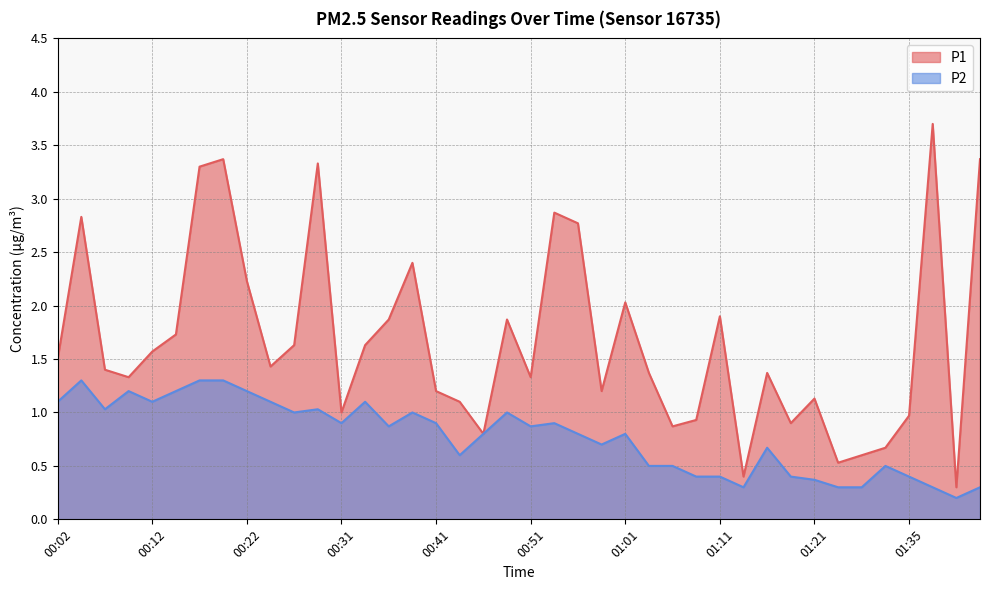

Count the number of data series in this chart.

2